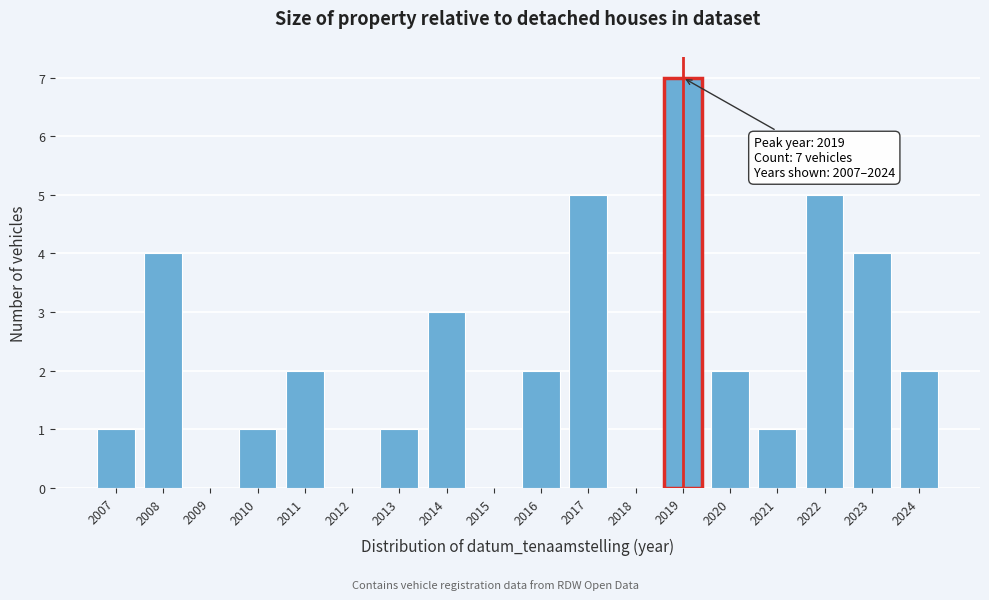

Reading right to left, list all the values displayed in this chart.

2024=2	2023=4	2022=5	2021=1	2020=2	2019=7	2018=0	2017=5	2016=2	2015=0	2014=3	2013=1	2012=0	2011=2	2010=1	2009=0	2008=4	2007=1